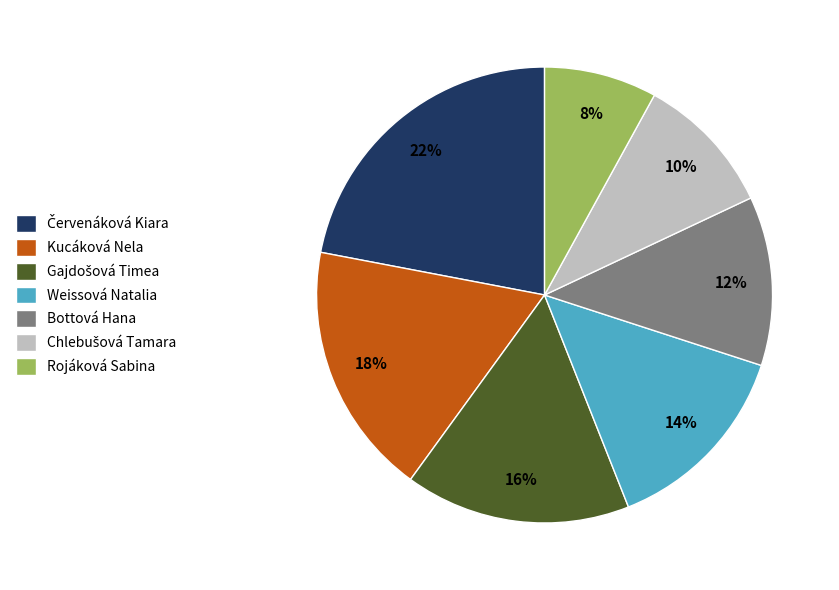

Is it true that Kucáková Nela is 18% of the pie?

True